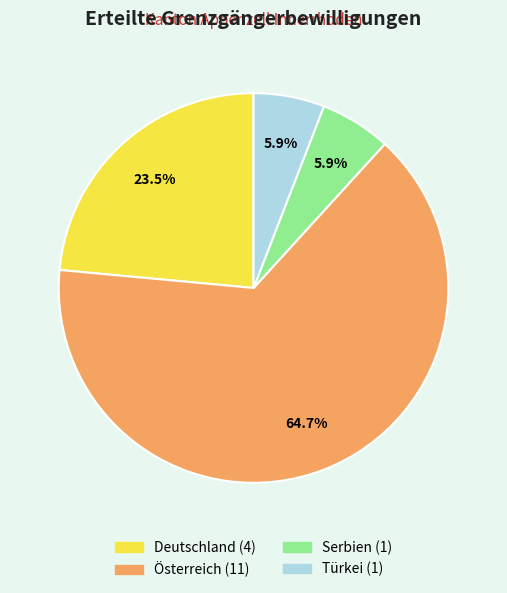

What portion of the pie excludes Österreich?

35.3%